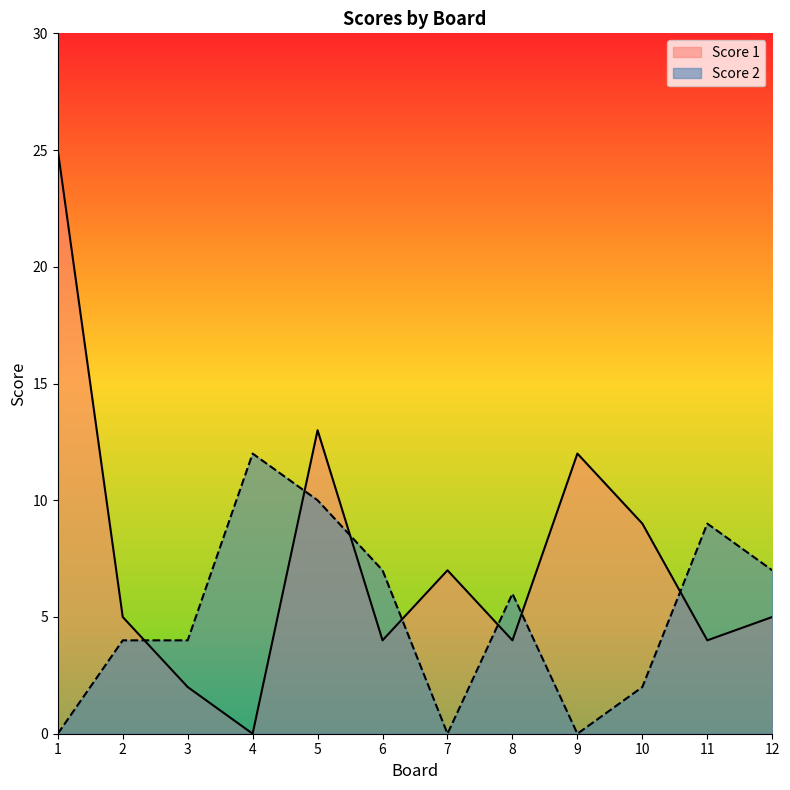

Is it true that Score 1 equals 15 at 1?

False